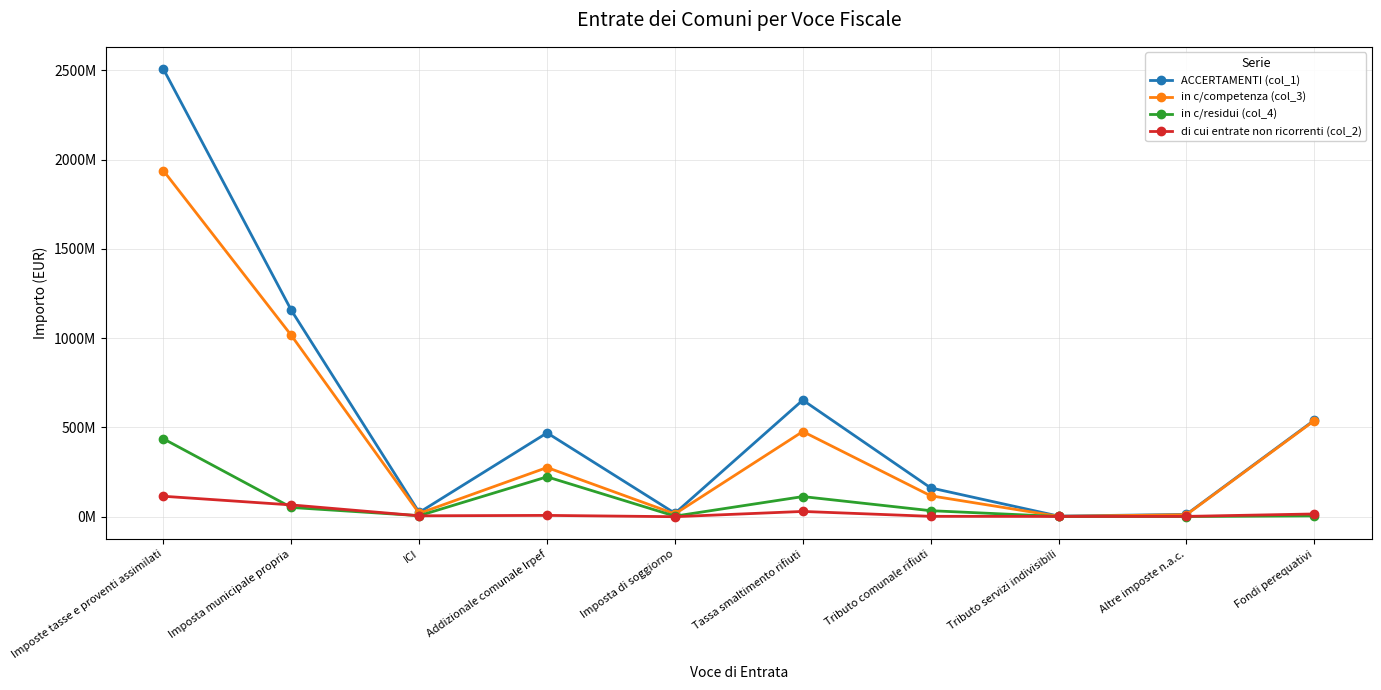

Which series has the largest total across all categories?

ACCERTAMENTI (col_1)